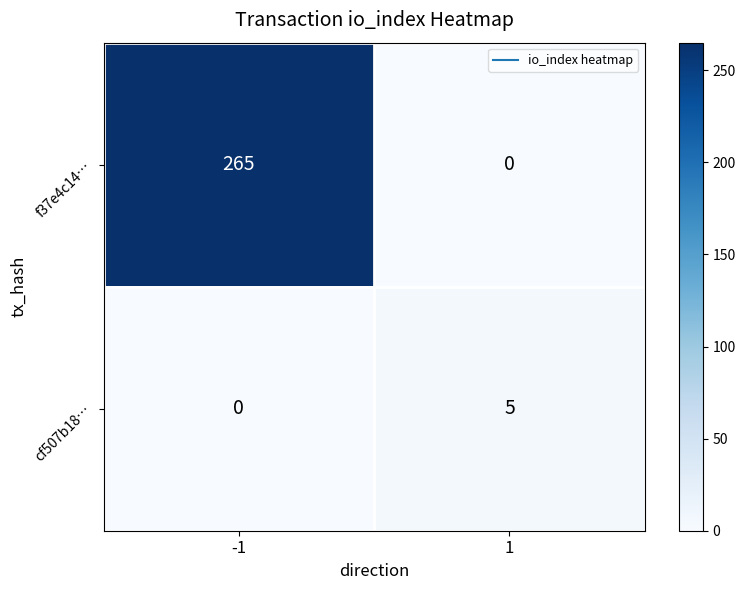

Reading left to right, transcribe all the data shown in this chart.

f37e4c14…: -1=265	1=0
cf507b18…: -1=0	1=5